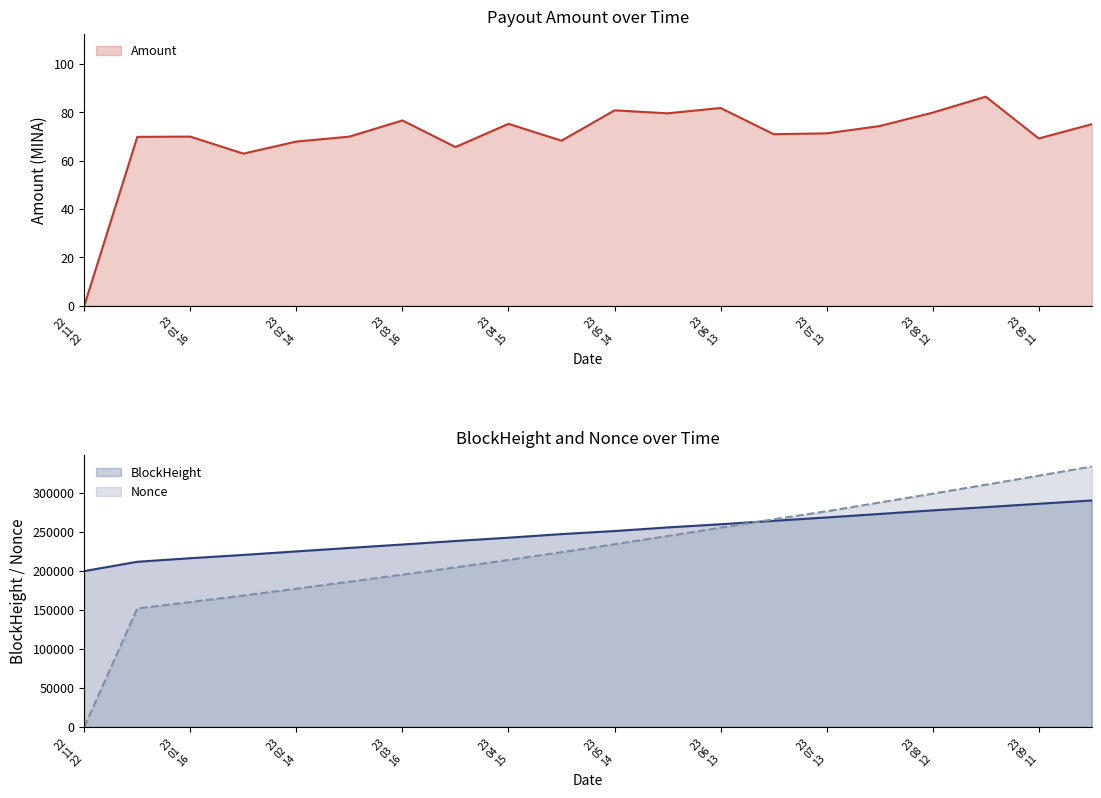

What is the maximum value shown in the chart?

334330.0